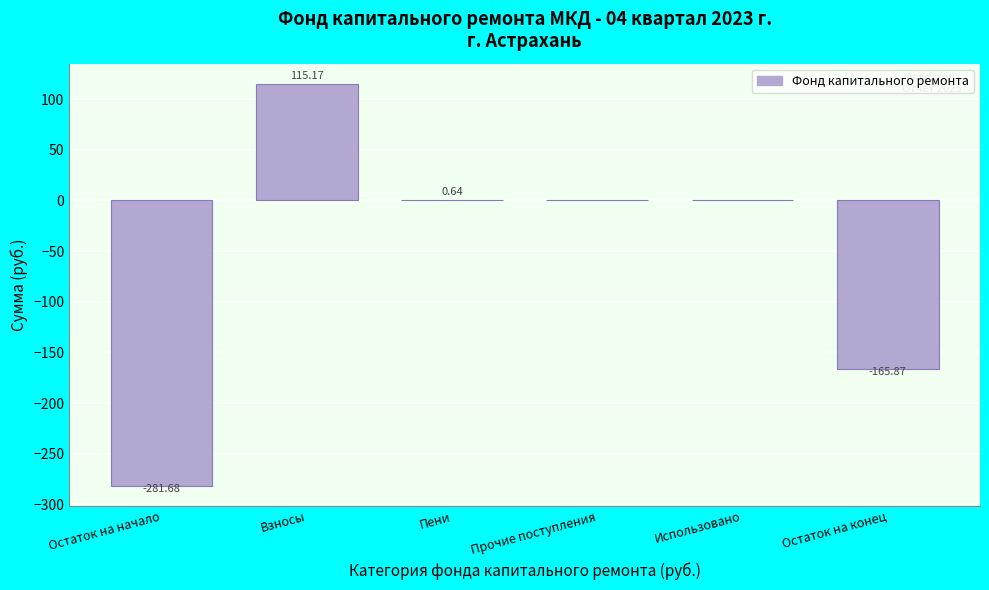

Where is the data nearest to the value -83?

Остаток на конец